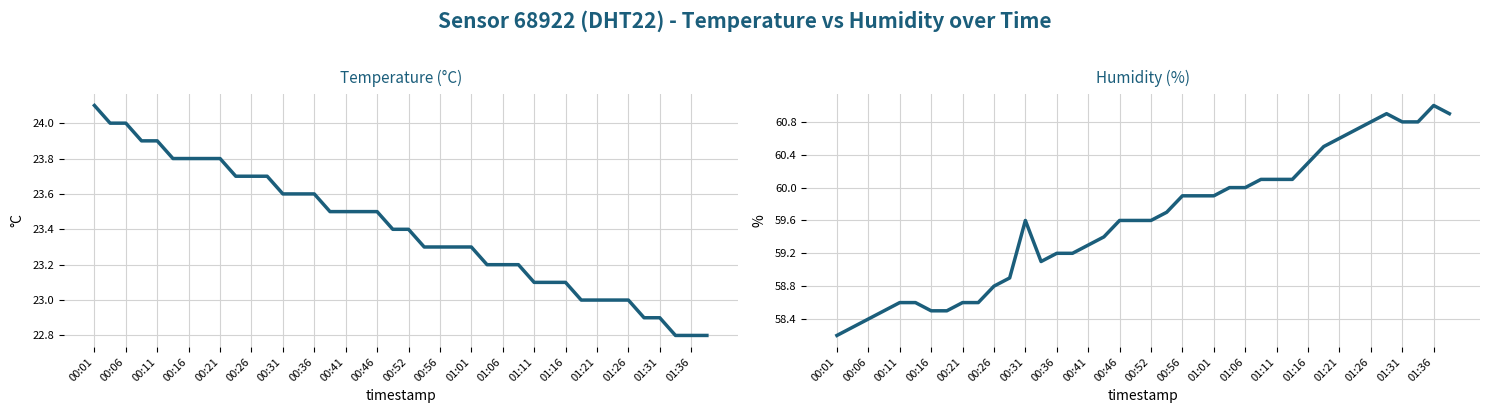

True or false: humidity and temperature intersect in this chart.

False